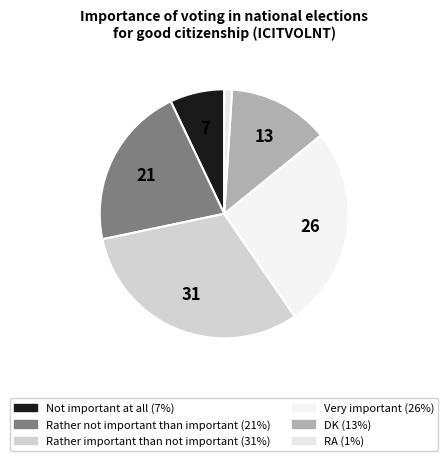

Count the number of slices in the pie.

6